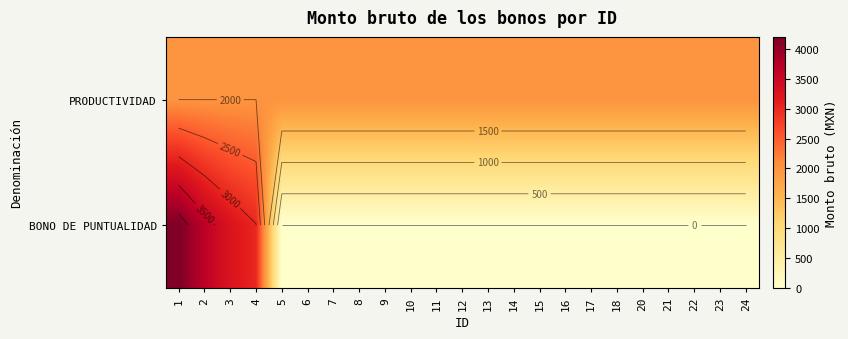

Rank the series at 13 from lowest to highest value.

BONO DE PUNTUALIDAD, PRODUCTIVIDAD